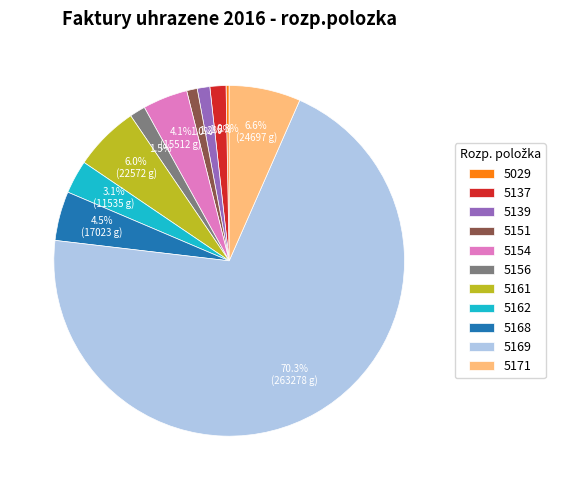

Is there a majority slice in this chart?

Yes